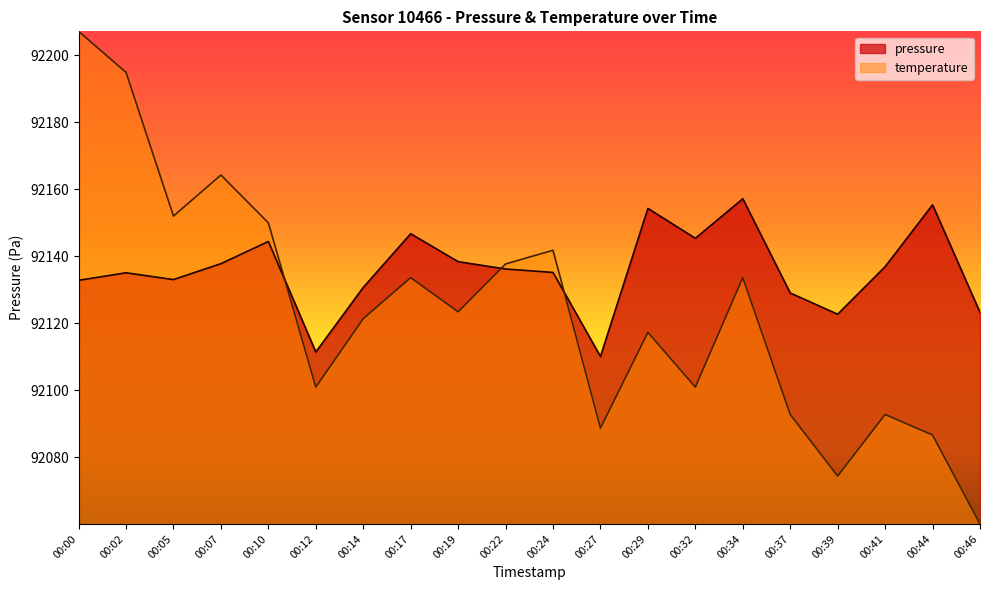

The temperature series shows 92086.6 at 00:44. True or false?

True